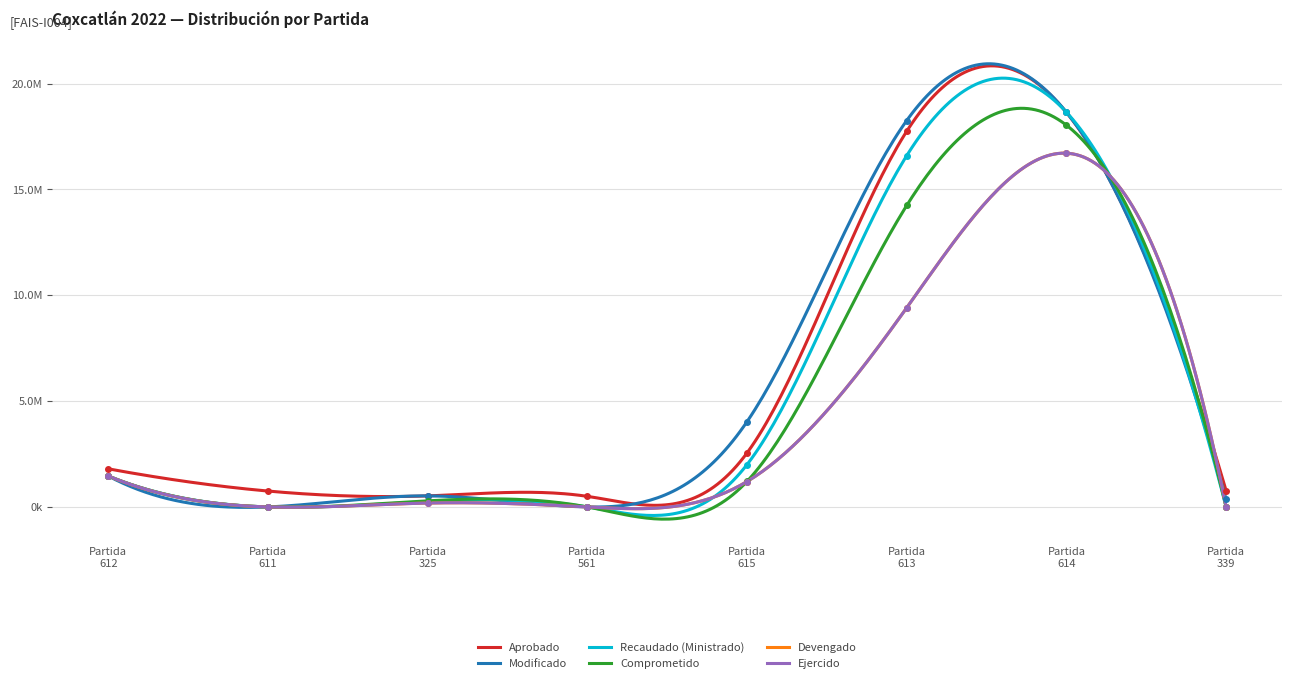

True or false: Aprobado and Comprometido intersect in this chart.

True